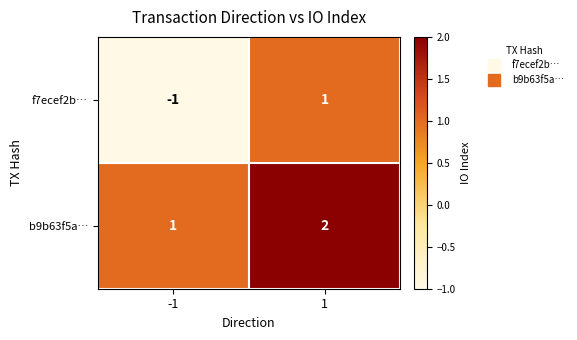

What is the sum of all b9b63f5a… values?

3